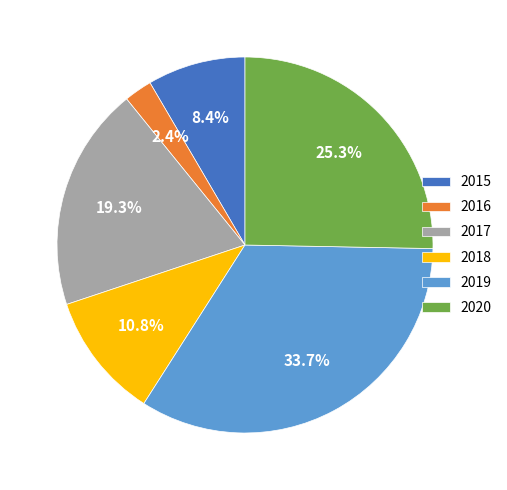

The 2015 slice represents 14% of the pie. True or false?

False